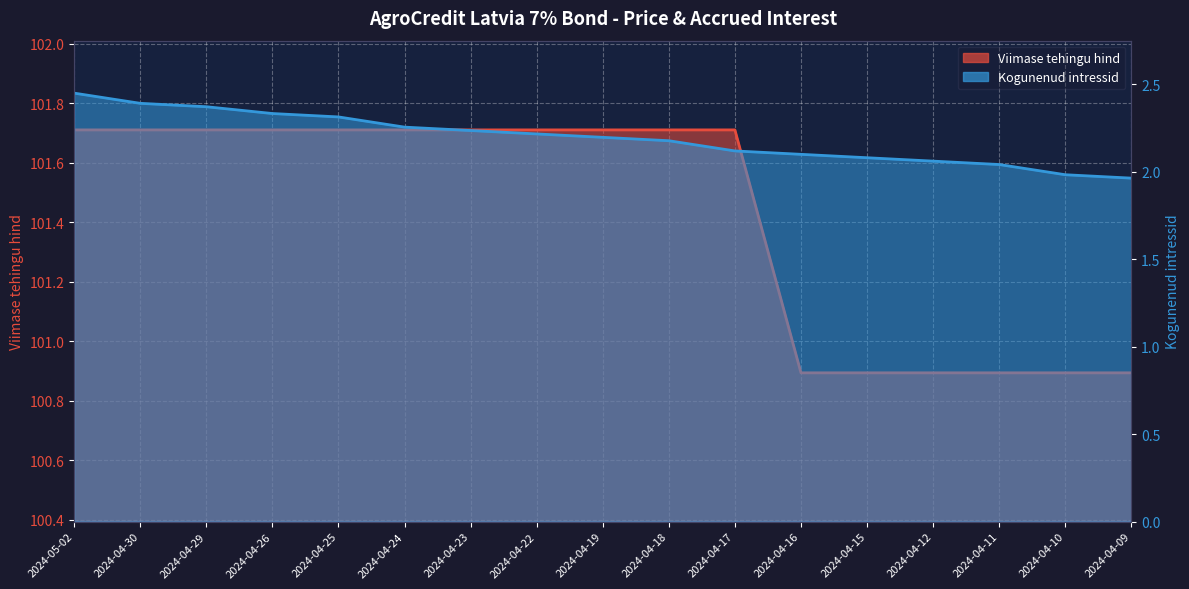

Which series has the largest total across all categories?

Viimase tehingu hind